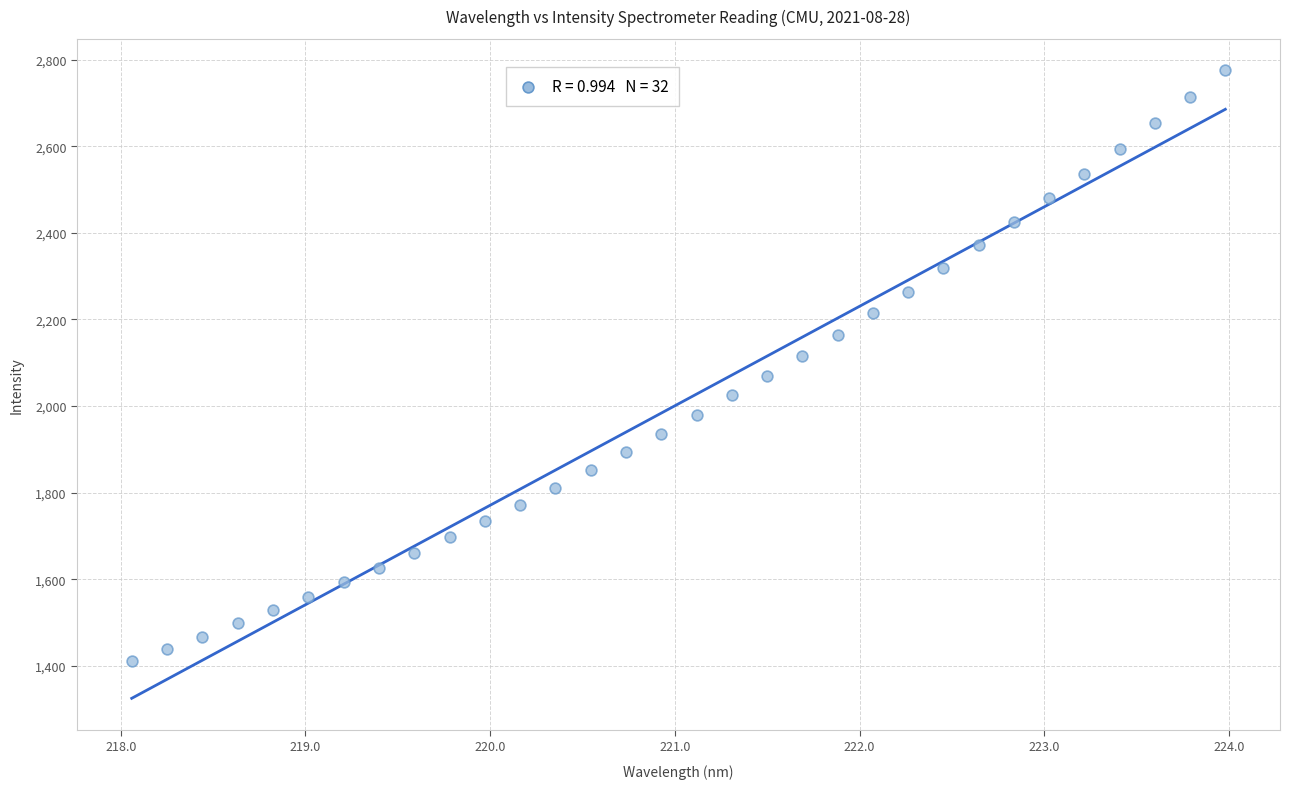

What is the range of Y values (max minus min)?

1363.3